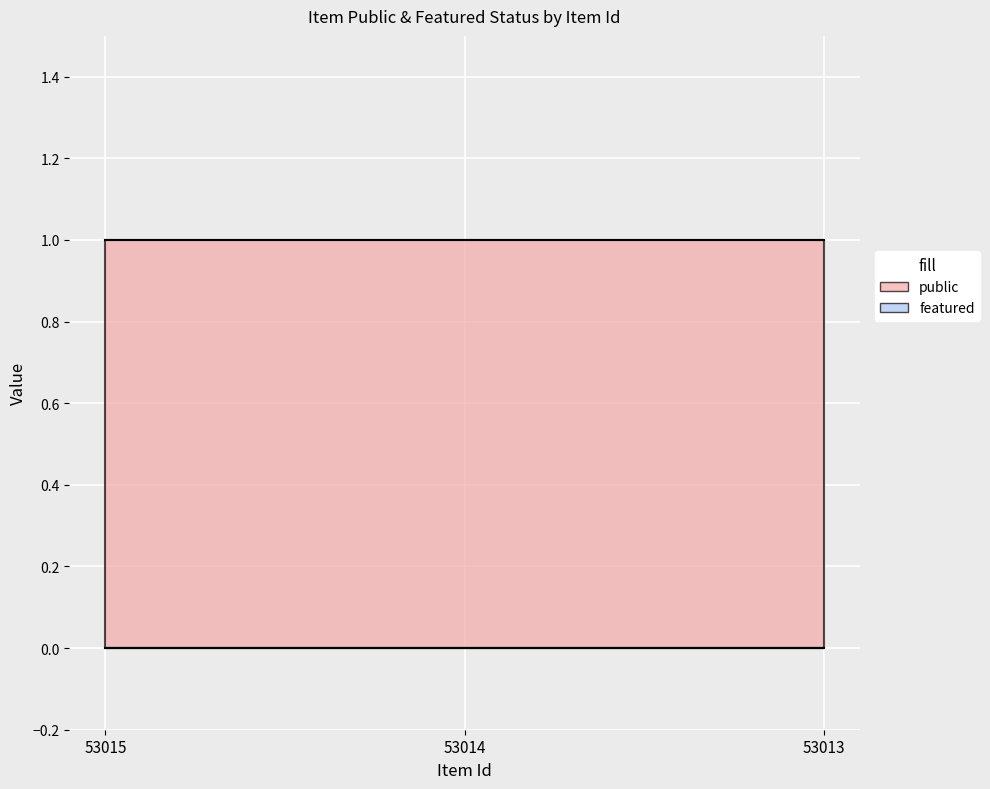

Between 53014 and 53015, which is larger?

53014